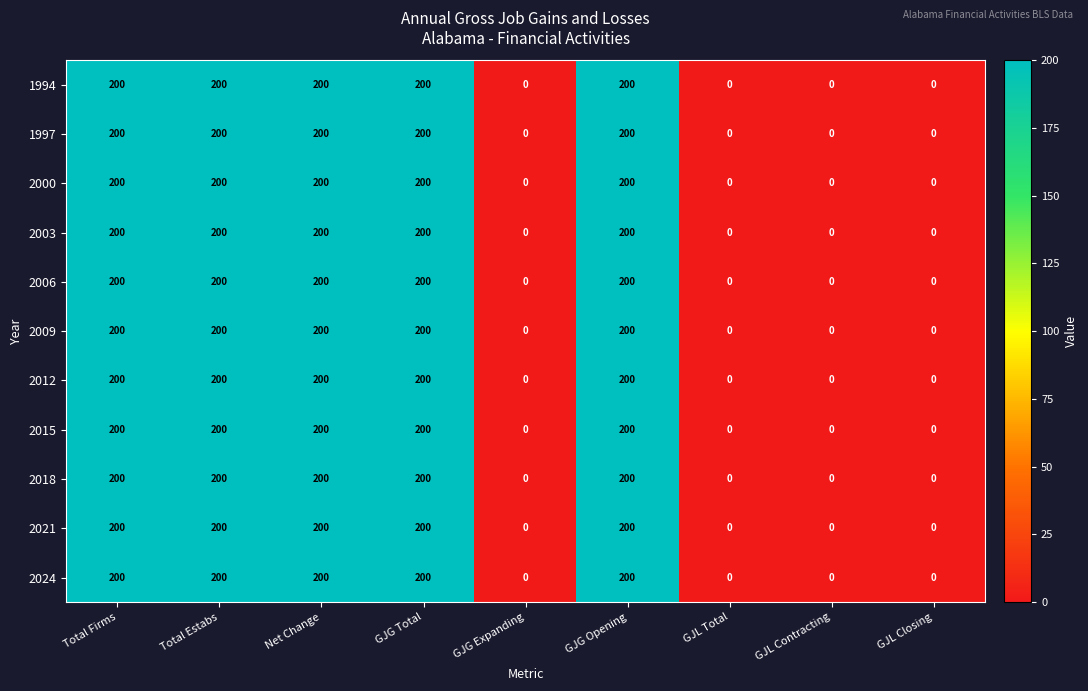

What is the difference between the maximum and minimum values in the 2003 series?

200